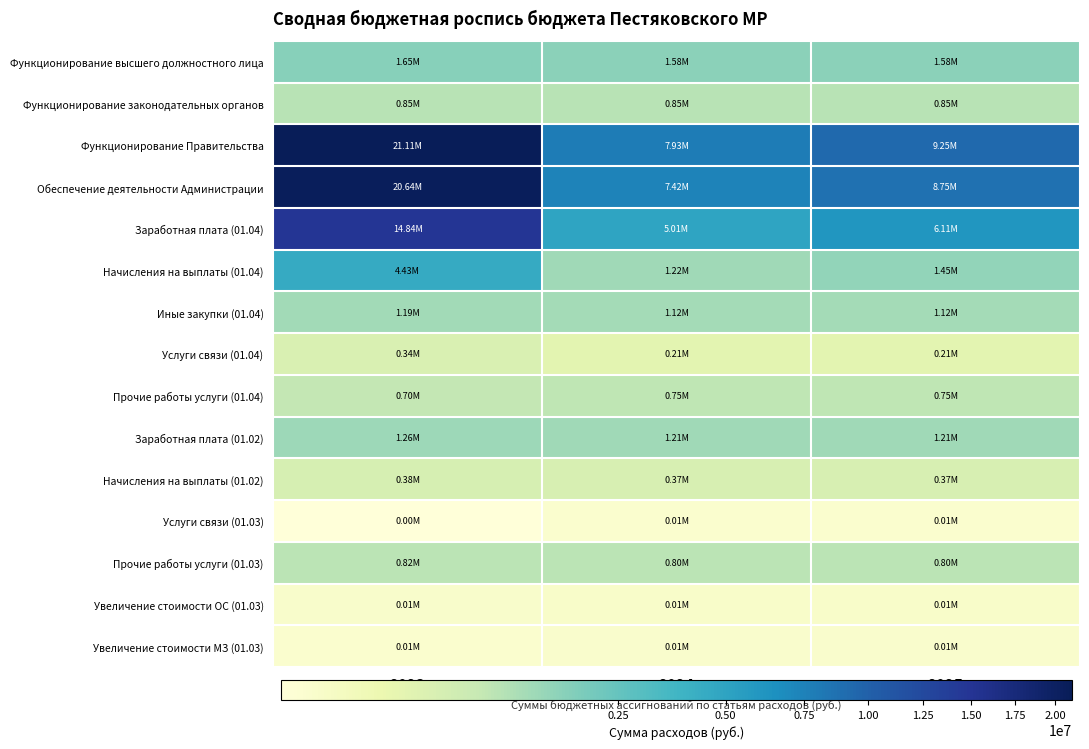

Reading right to left, transcribe all the data shown in this chart.

Функционирование высшего должностного лица: 2025=1581675.4	2024=1581675.4	2023=1645535.4
Функционирование законодательных органов: 2025=846789.3	2024=846834.3	2023=846834.3
Функционирование Правительства: 2025=9253146.4	2024=7927657.3	2023=21111005.9
Обеспечение деятельности Администрации: 2025=8749414.0	2024=7423924.8	2023=20637652.9
Заработная плата (01.04): 2025=6106700.6	2024=5006692.1	2023=14835787.7
Начисления на выплаты (01.04): 2025=1446935.8	2024=1221455.1	2023=4433189.1
Иные закупки (01.04): 2025=1123150.6	2024=1123150.6	2023=1187576.2
Услуги связи (01.04): 2025=213900.6	2024=213900.6	2023=339278.8
Прочие работы услуги (01.04): 2025=749250.0	2024=749250.0	2023=703250.0
Заработная плата (01.02): 2025=1208644.4	2024=1208644.4	2023=1263246.9
Начисления на выплаты (01.02): 2025=368031.0	2024=368031.0	2023=382288.5
Услуги связи (01.03): 2025=8333.6	2024=8333.6	2023=4341.0
Прочие работы услуги (01.03): 2025=804527.7	2024=804572.7	2023=820550.7
Увеличение стоимости ОС (01.03): 2025=15000.0	2024=15000.0	2023=12857.0
Увеличение стоимости МЗ (01.03): 2025=12200.0	2024=12200.0	2023=8718.0